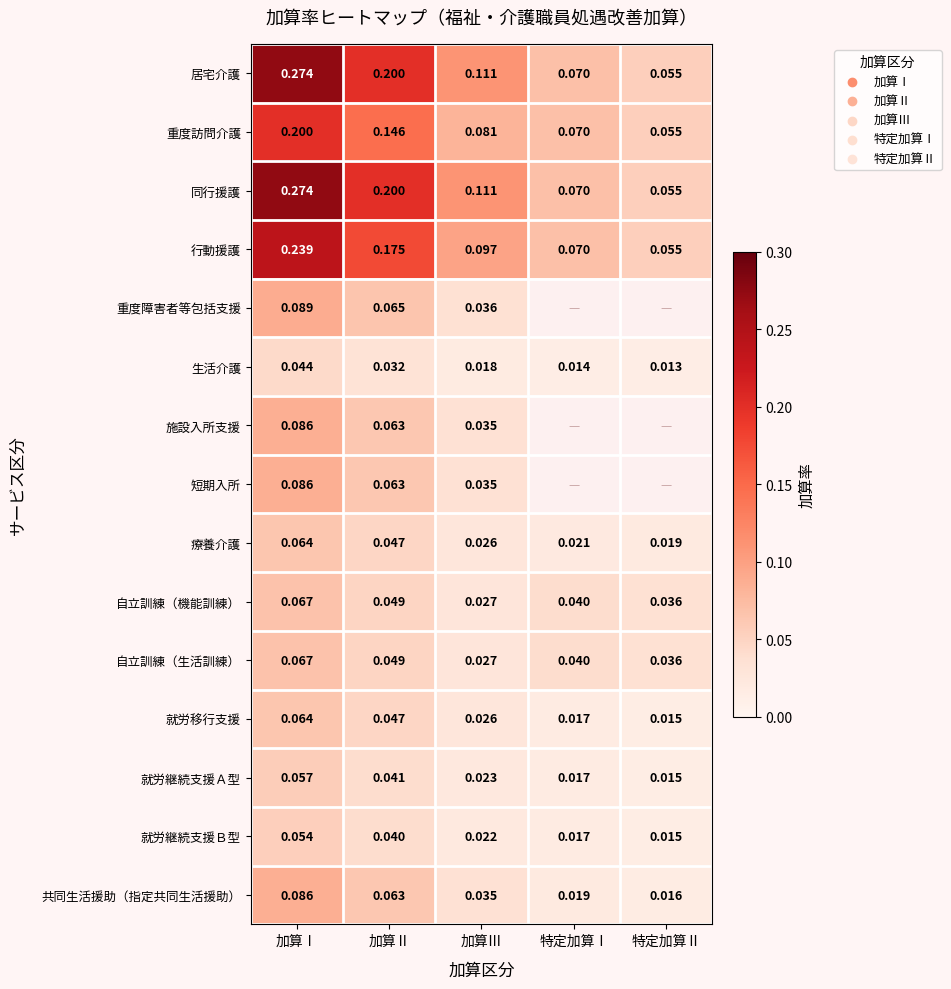

At which label is 自立訓練（機能訓練） closest to 0?

加算Ⅲ